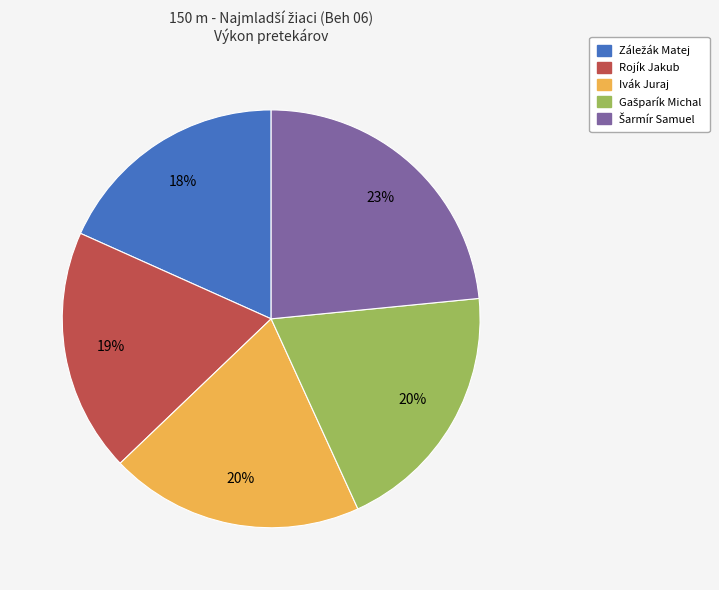

To the nearest percent, what portion does Rojík Jakub represent?

19%